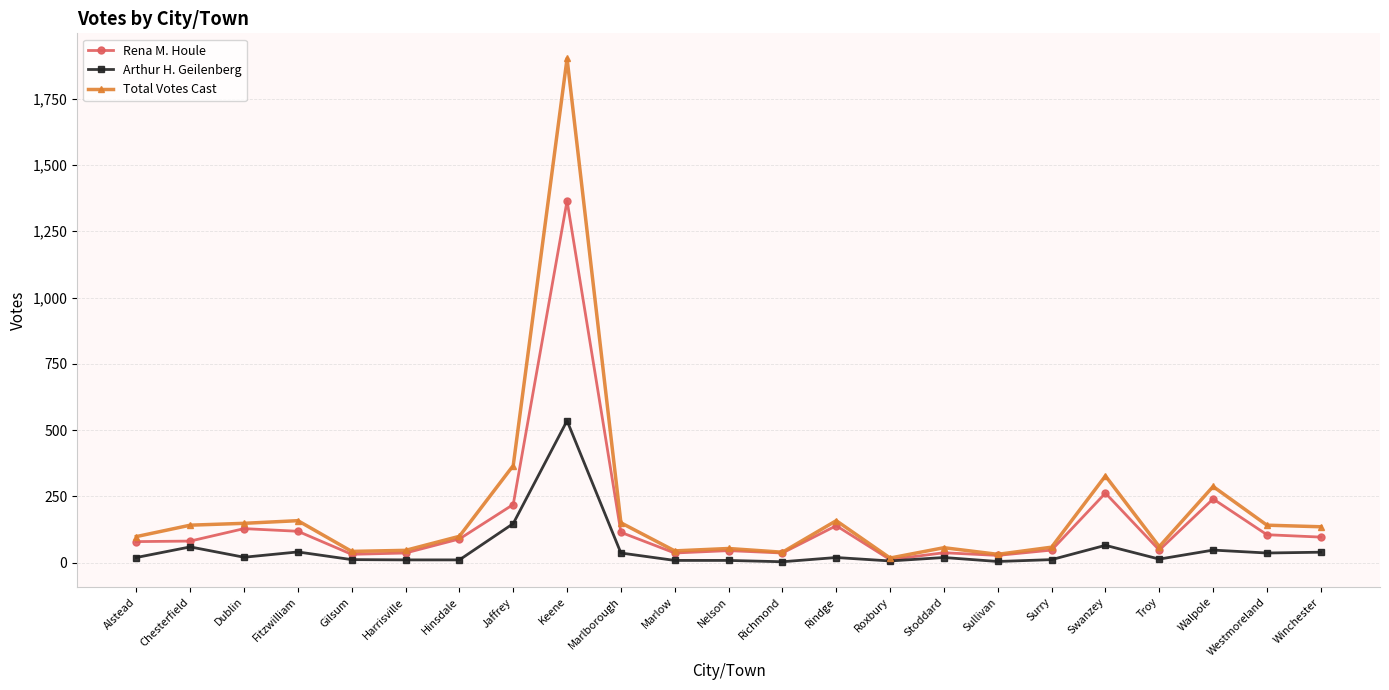

True or false: Rena M. Houle has more than 2 interior local peaks.

True